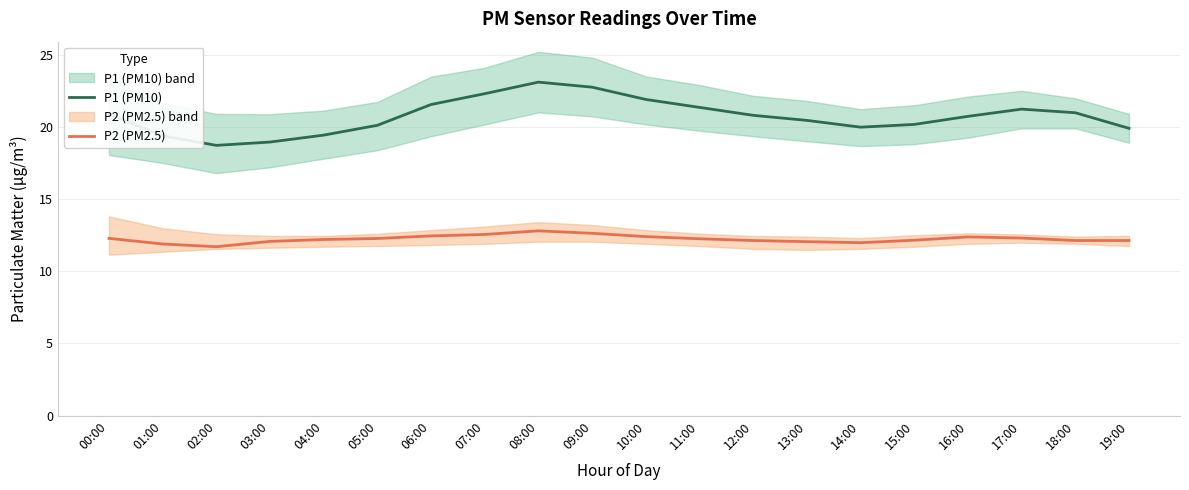

At how many categories does at least one series exceed 17?

20